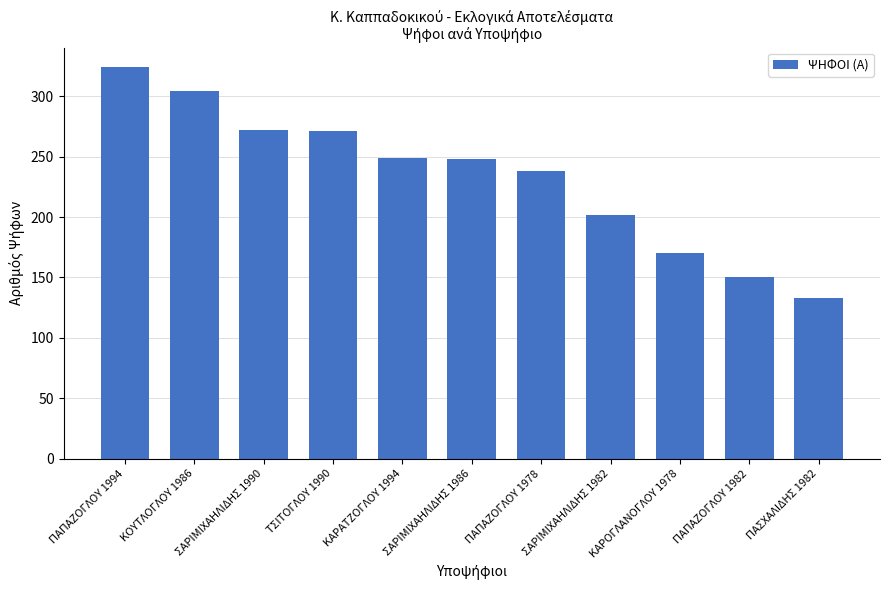

Which has a higher value, ΣΑΡΙΜΙΧΑΗΛΙΔΗΣ 1990 or ΠΑΠΑΖΟΓΛΟΥ 1978?

ΣΑΡΙΜΙΧΑΗΛΙΔΗΣ 1990